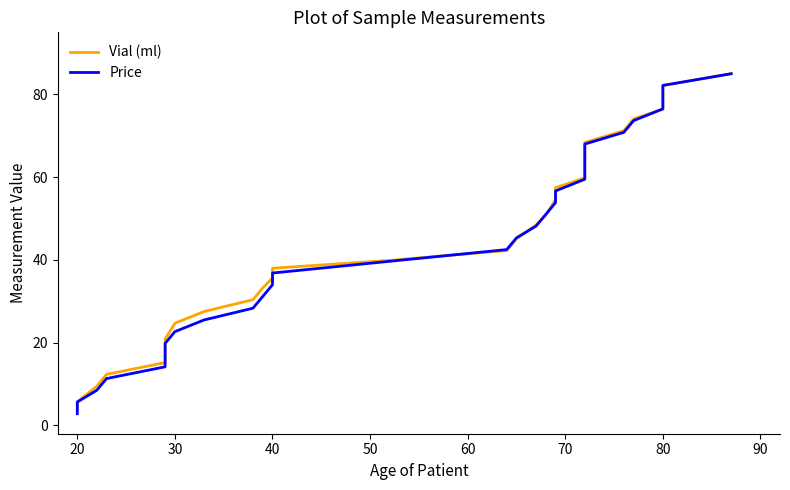

Rank the series by their maximum value, from highest to lowest.

Vial (ml), Price